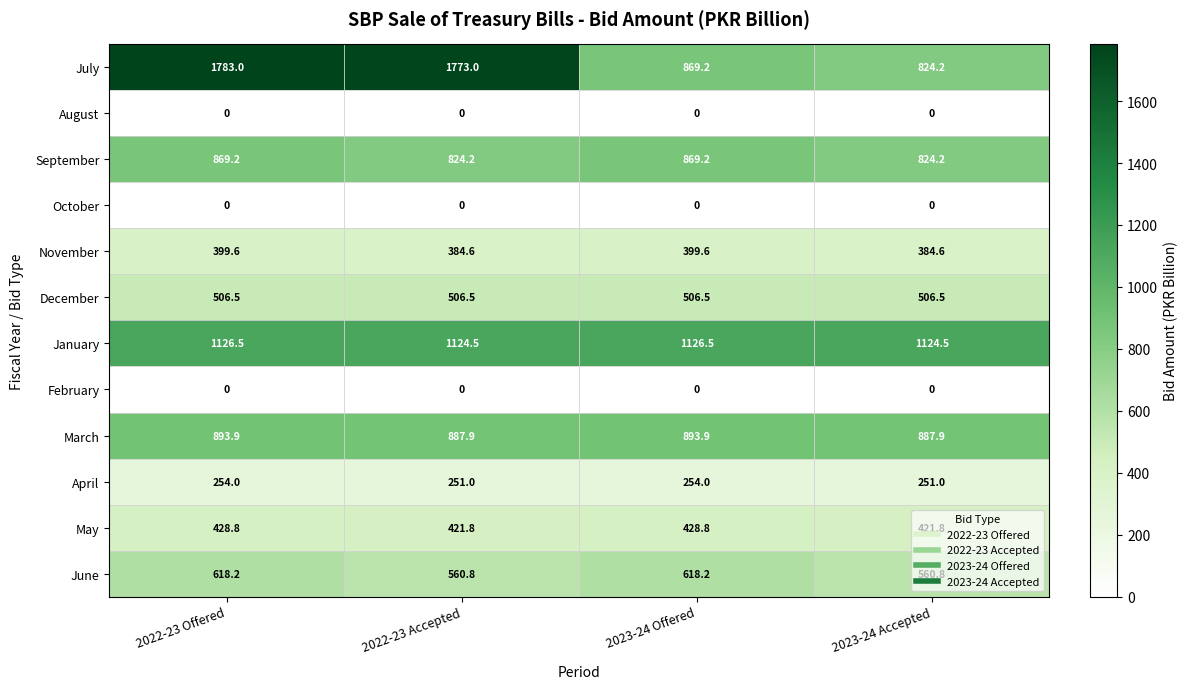

At how many categories does at least one series exceed 796?

4